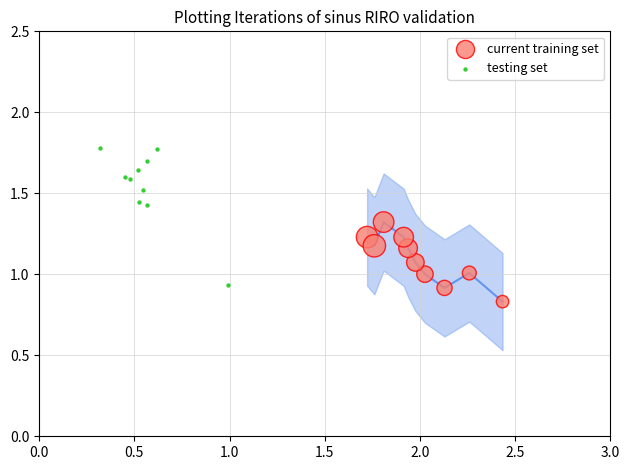

Which series contains the highest Y value?

testing set